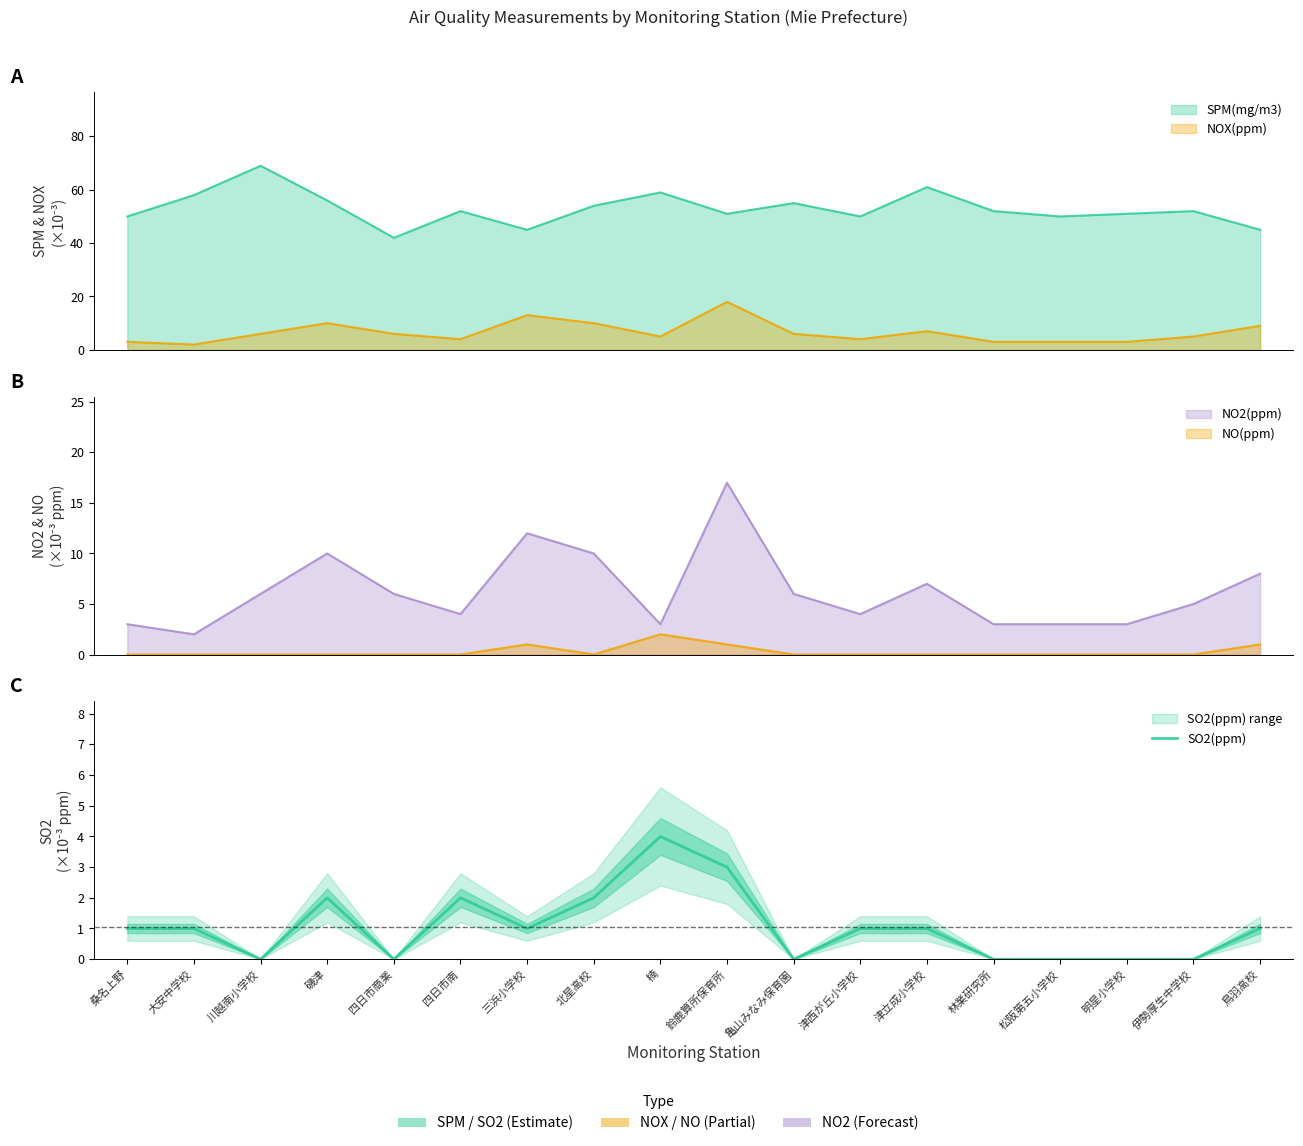

The value at 鈴鹿算所保育所 is 5. True or false?

False